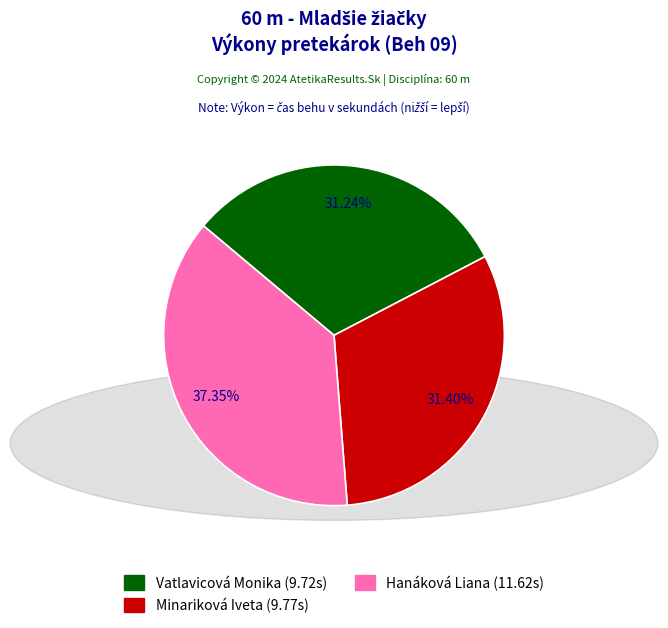

What percentage is the Vatlavicová Monika slice, to the nearest percent?

31%